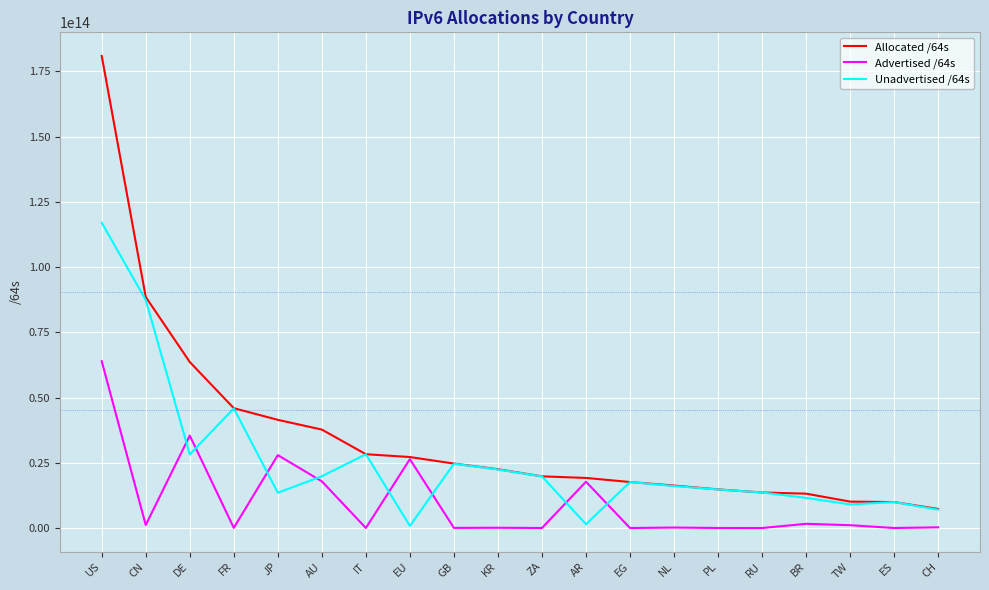

Which series has the widest spread of values?

Allocated /64s